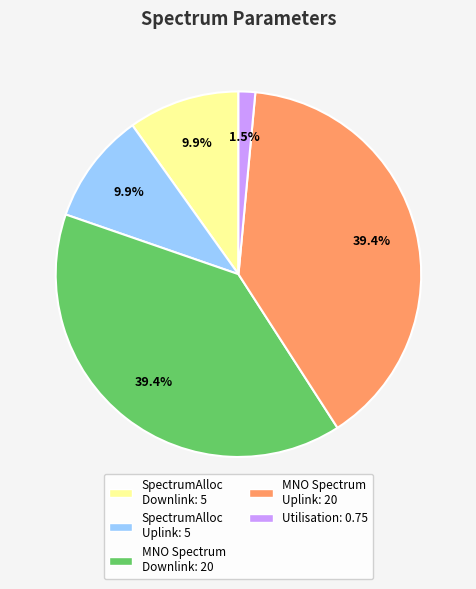

How many segments does this pie chart have?

5